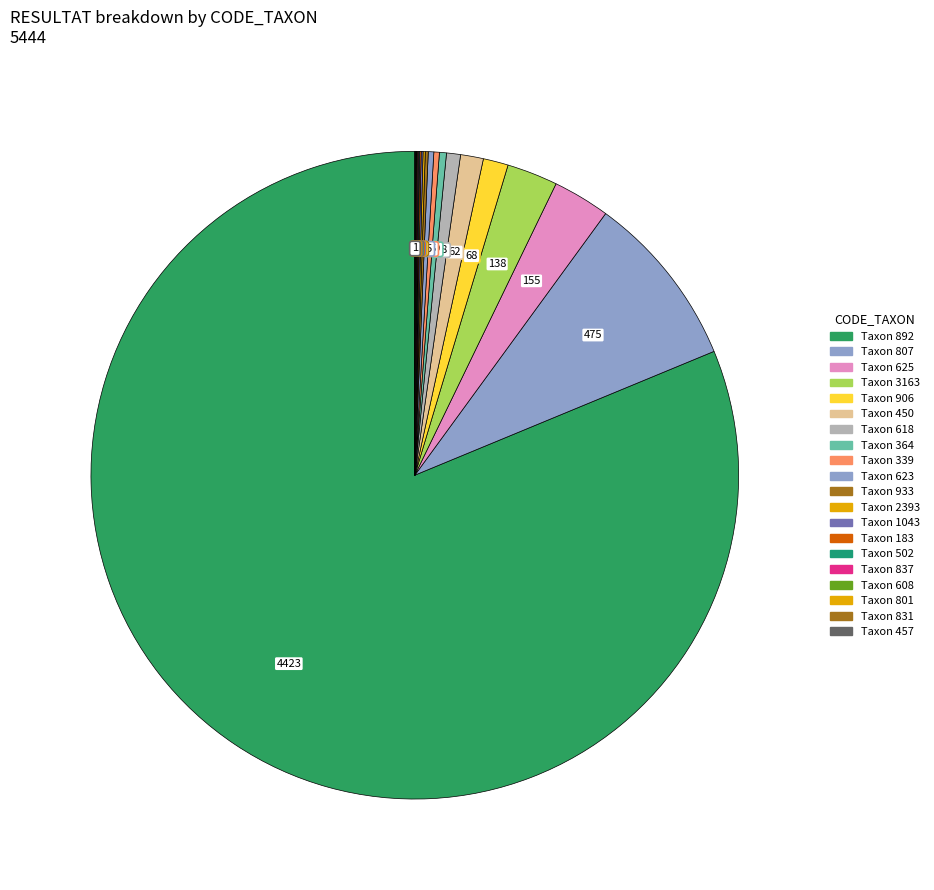

Is there a majority slice in this chart?

Yes